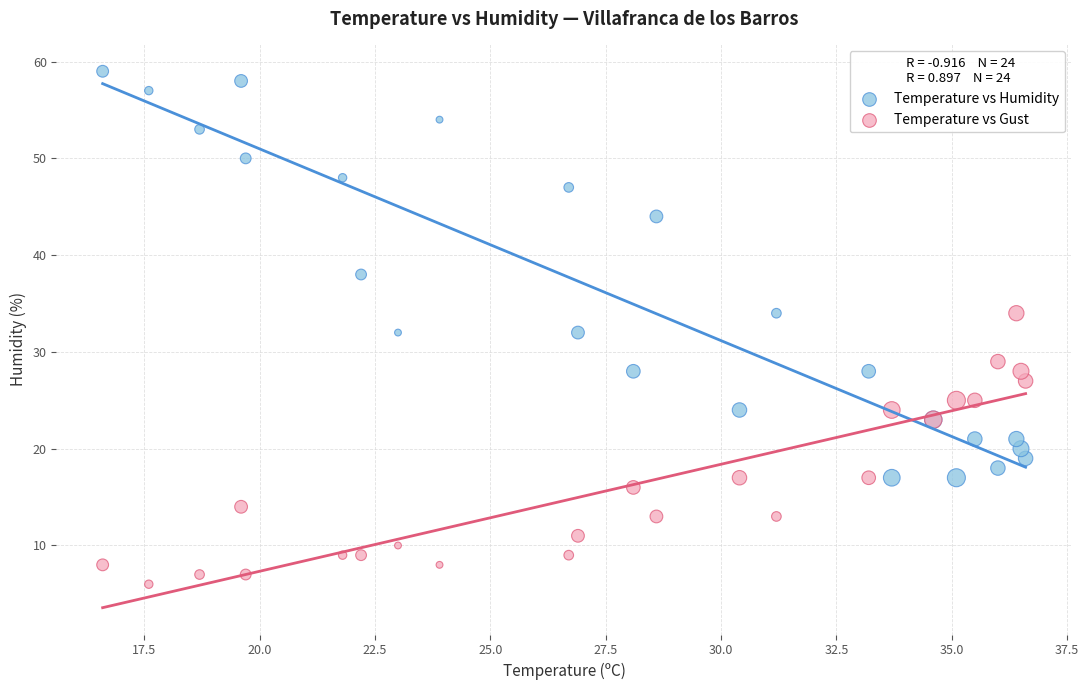

What are all the series names shown in the legend?

Temperature vs Humidity, Temperature vs Gust